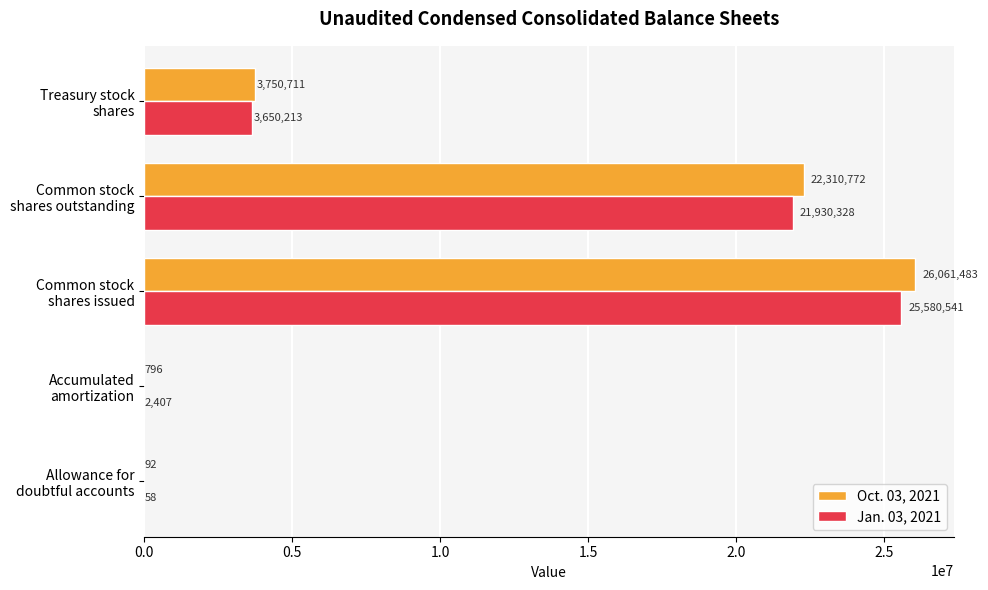

Which series has the largest total across all categories?

Oct. 03, 2021